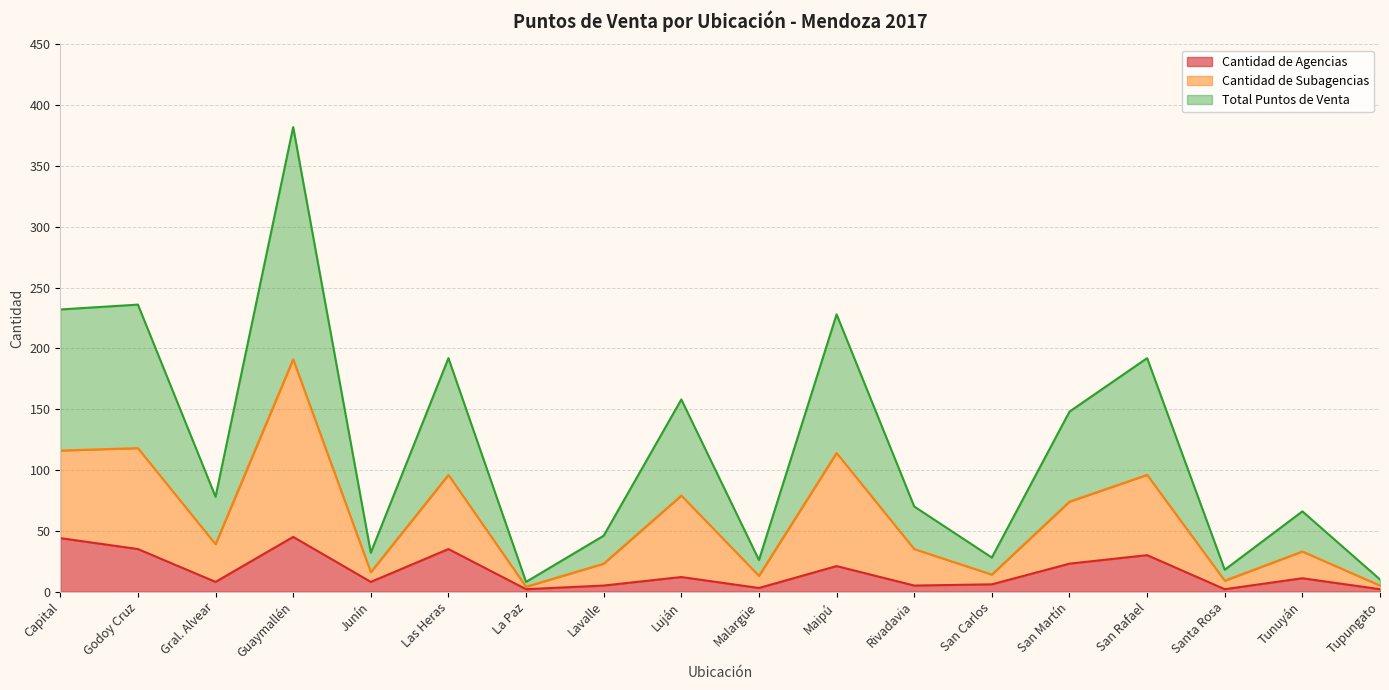

How many data points in Cantidad de Subagencias are above 39?

8